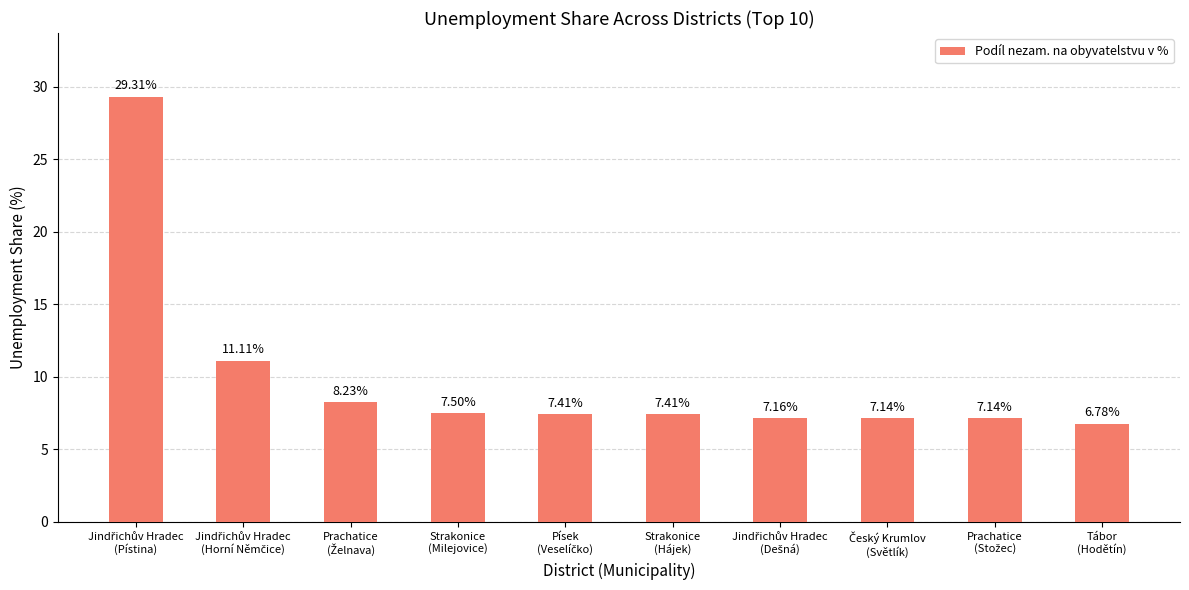

What is the difference between the maximum and minimum values?

22.5